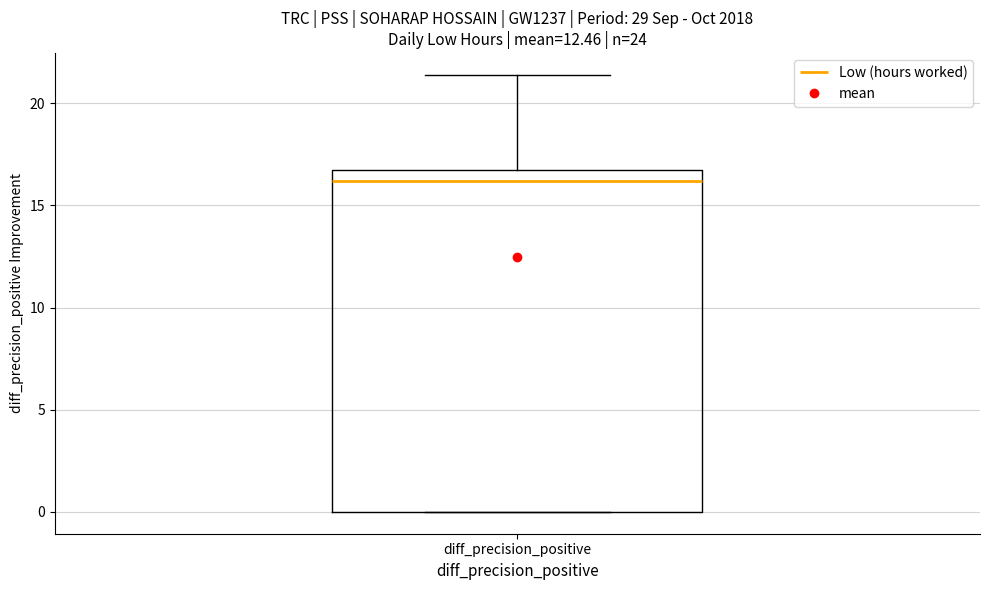

Read this box plot against the y-axis: the position of the median line, the range covered by the box, and the ends of both whiskers. The values are not printed on the chart, so give them approximately, as read against the axis.

median 16.0, box 0.0 to 16.5, whiskers 0.0 to 21.5